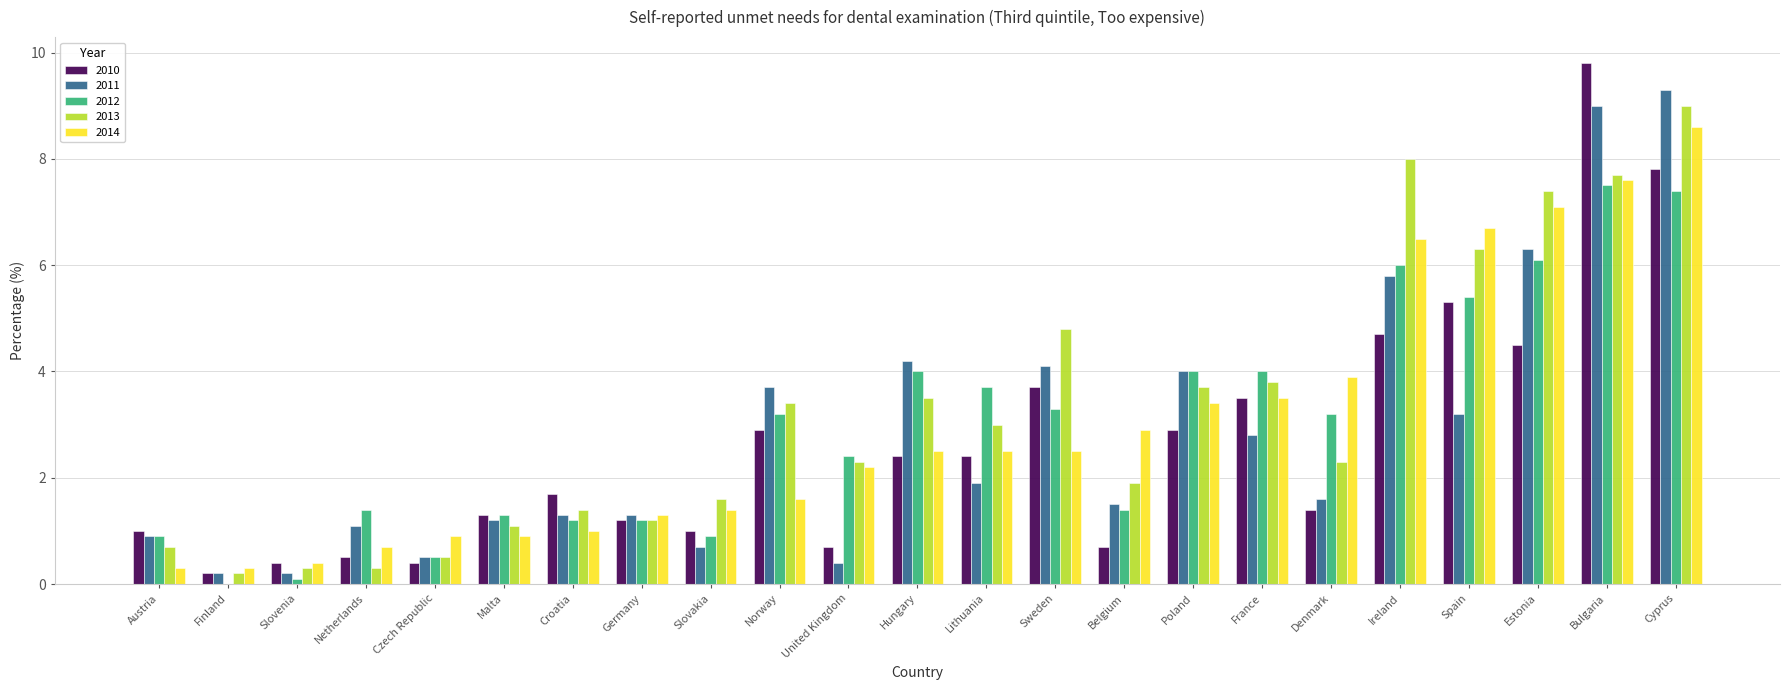

The value of 2011 at Belgium is 1.5. True or false?

True